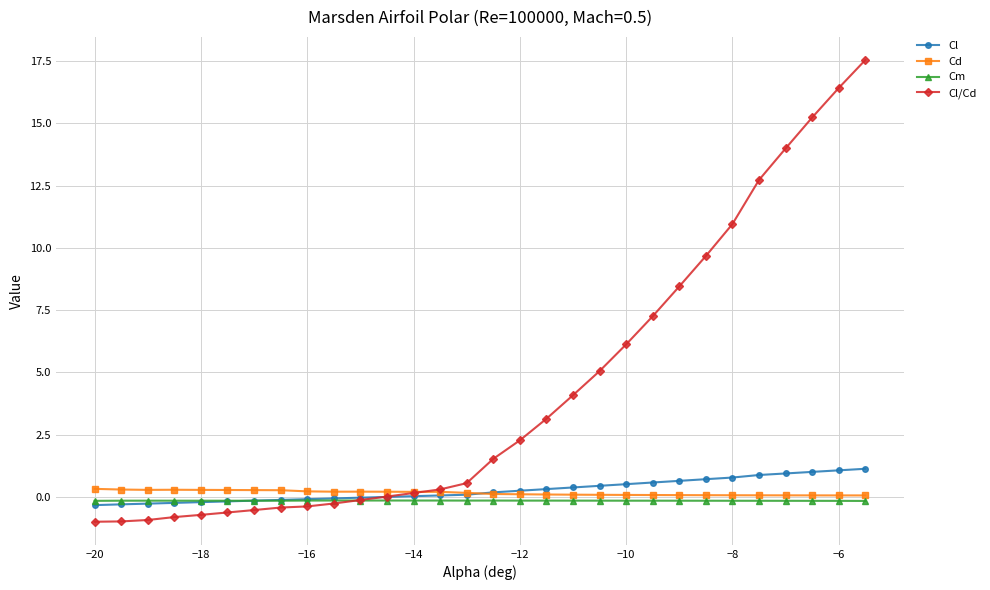

What is the value of the Cd point at the 13th from the left?

0.2